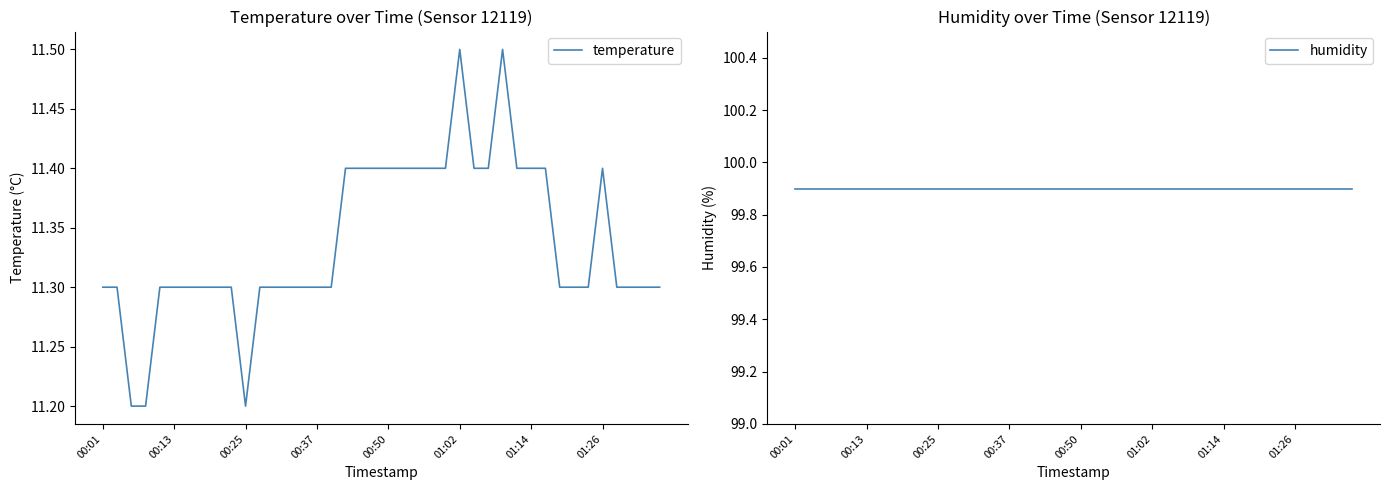

At which category does temperature reach its first local valley?

00:25